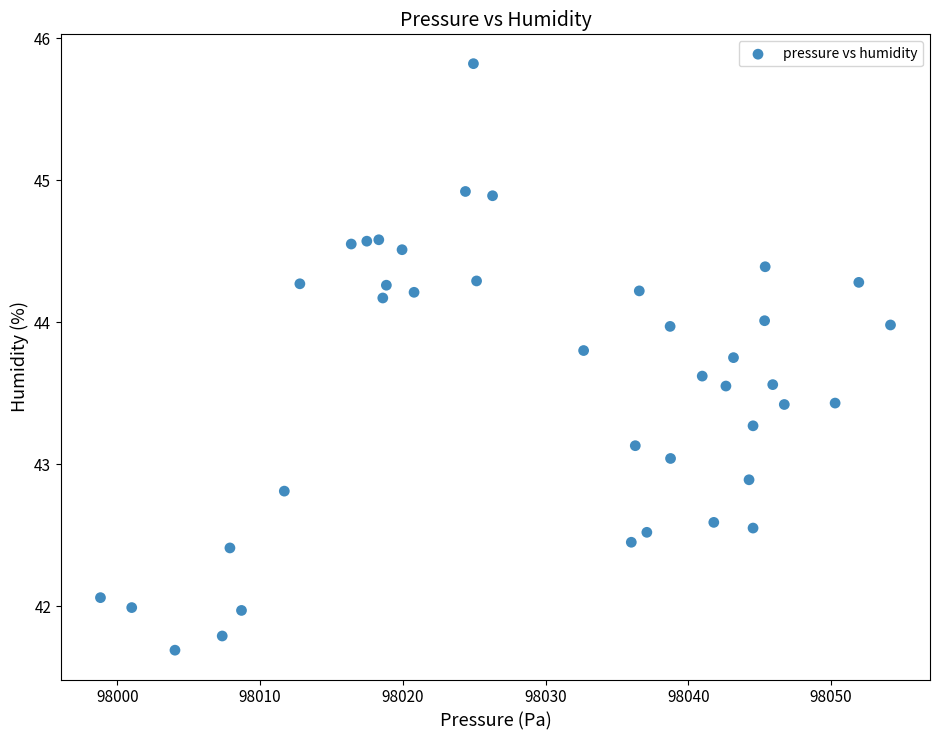

What is the range of Y values (max minus min)?

4.1